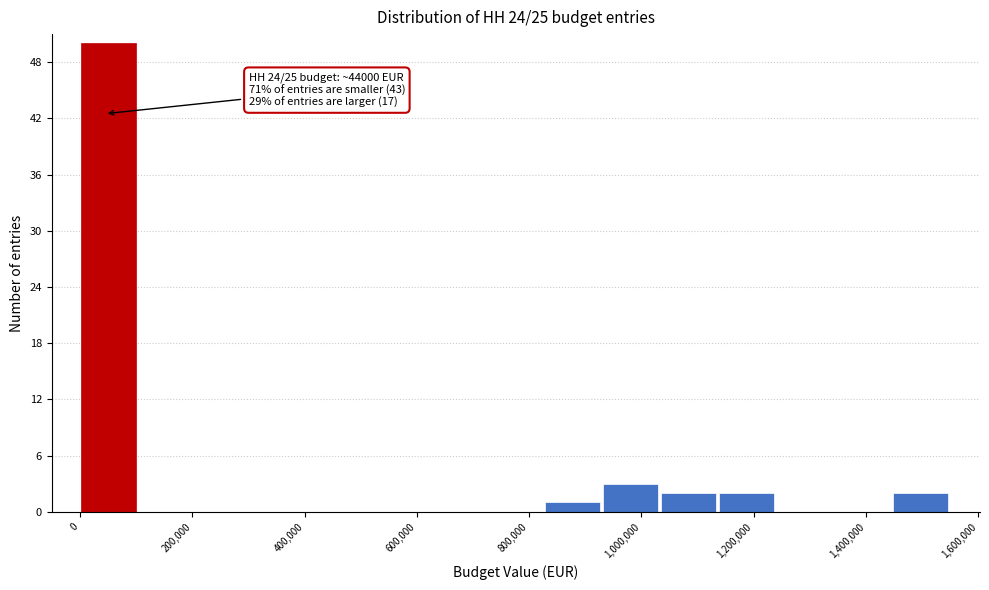

Which range on the x-axis has the tallest bar?

0 to 100000